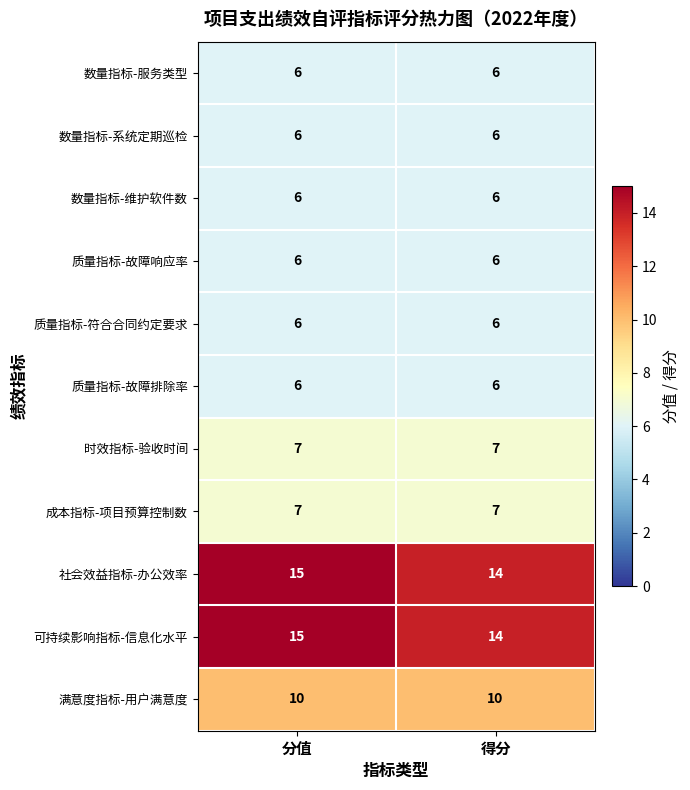

Reading left to right, what are all the values shown in this chart?

数量指标-服务类型: 分值=6	得分=6
数量指标-系统定期巡检: 分值=6	得分=6
数量指标-维护软件数: 分值=6	得分=6
质量指标-故障响应率: 分值=6	得分=6
质量指标-符合合同约定要求: 分值=6	得分=6
质量指标-故障排除率: 分值=6	得分=6
时效指标-验收时间: 分值=7	得分=7
成本指标-项目预算控制数: 分值=7	得分=7
社会效益指标-办公效率: 分值=15	得分=14
可持续影响指标-信息化水平: 分值=15	得分=14
满意度指标-用户满意度: 分值=10	得分=10